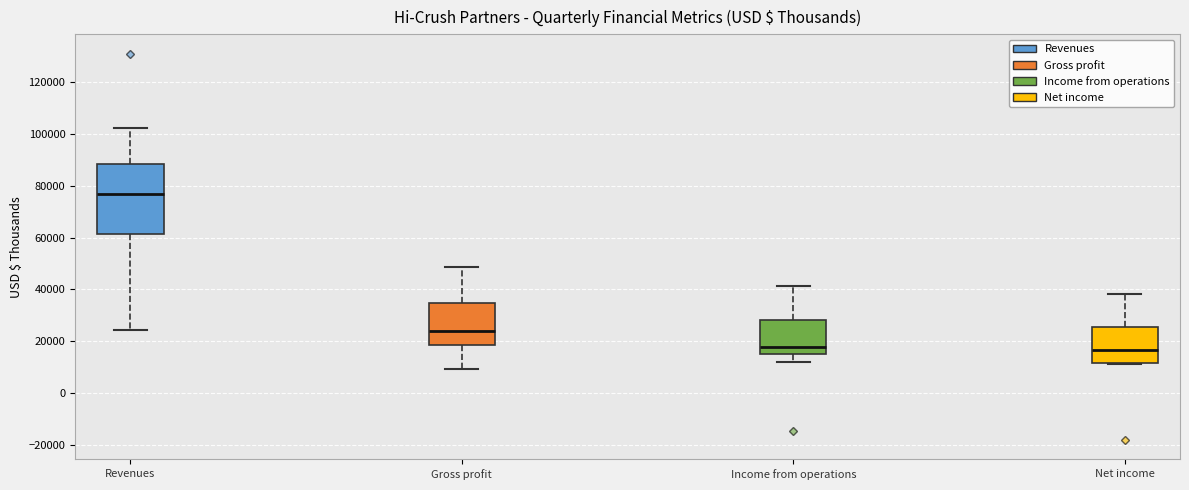

Reading left to right, read every box against the y-axis: the position of its median line, the range the box covers, and the ends of its whiskers. The values are not printed on the chart, so give them approximately, as read against the axis.

Revenues: median 76000, box 62000 to 88000, whiskers 24000 to 102000
Gross profit: median 24000, box 18000 to 34000, whiskers 10000 to 48000
Income from operations: median 18000, box 14000 to 28000, whiskers 12000 to 42000
Net income: median 16000, box 12000 to 26000, whiskers 12000 to 38000